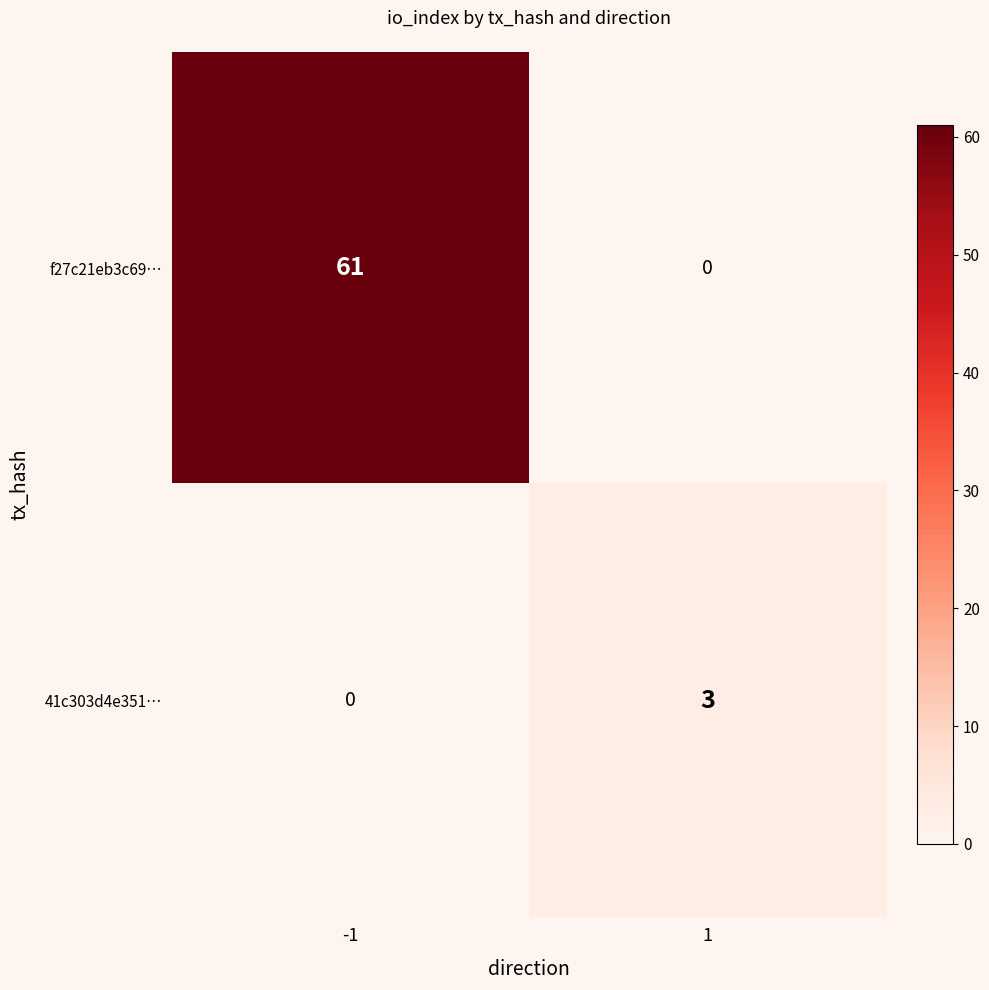

Count the number of data series in this chart.

2